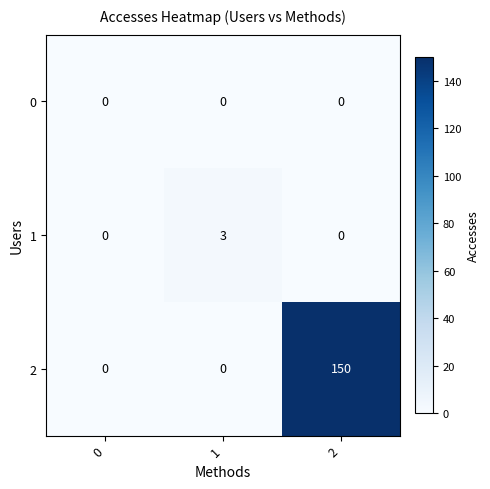

Rank the series by their maximum value, from lowest to highest.

0, 1, 2